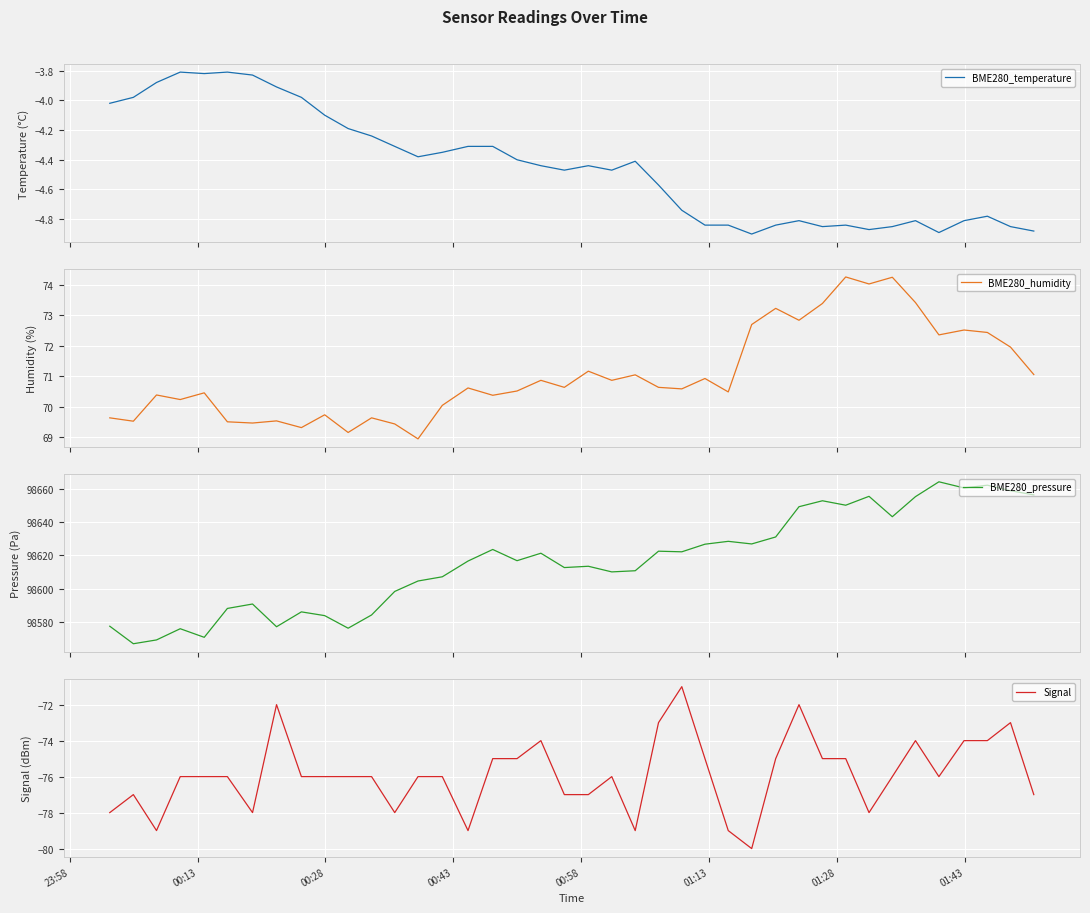

Count the number of data series in this chart.

4